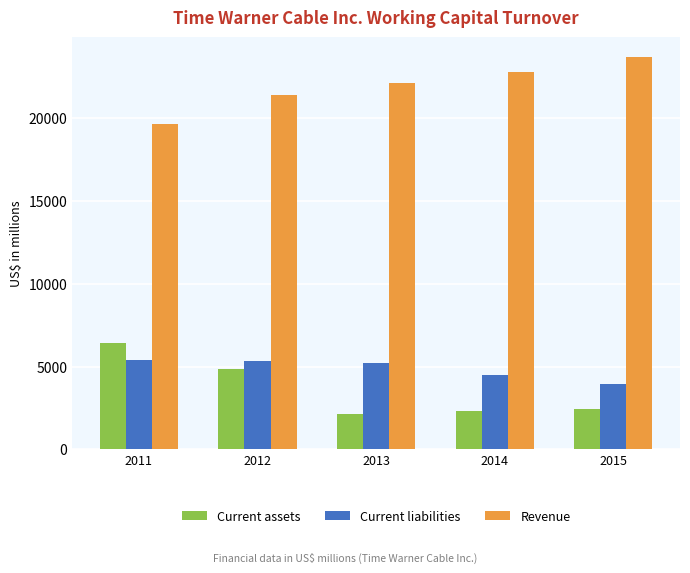

What is the total value across all series at 2015?

30105